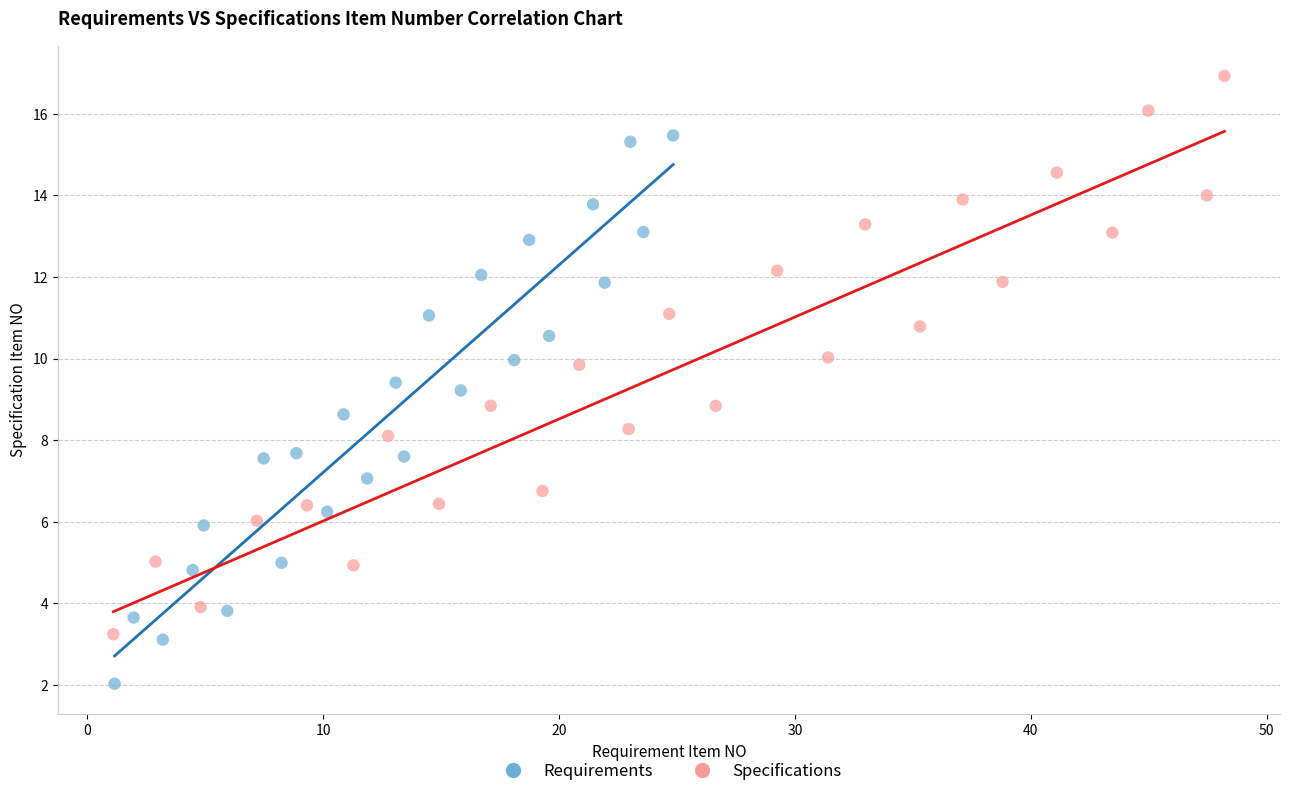

Which series reaches the minimum Y coordinate?

Requirements